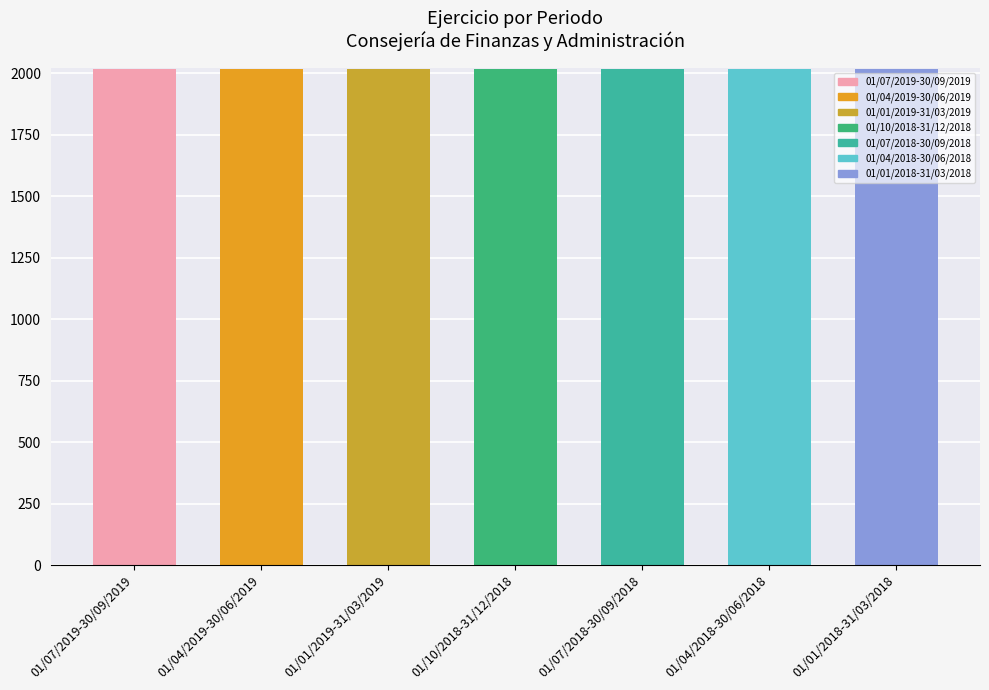

Count the values in the range 2018 to 2019.

7